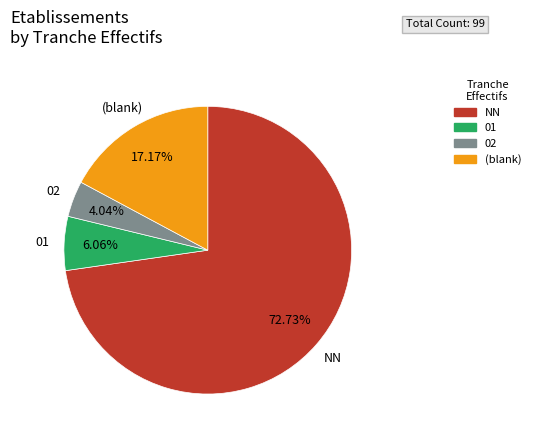

Is there any slice that represents more than half of the pie?

Yes